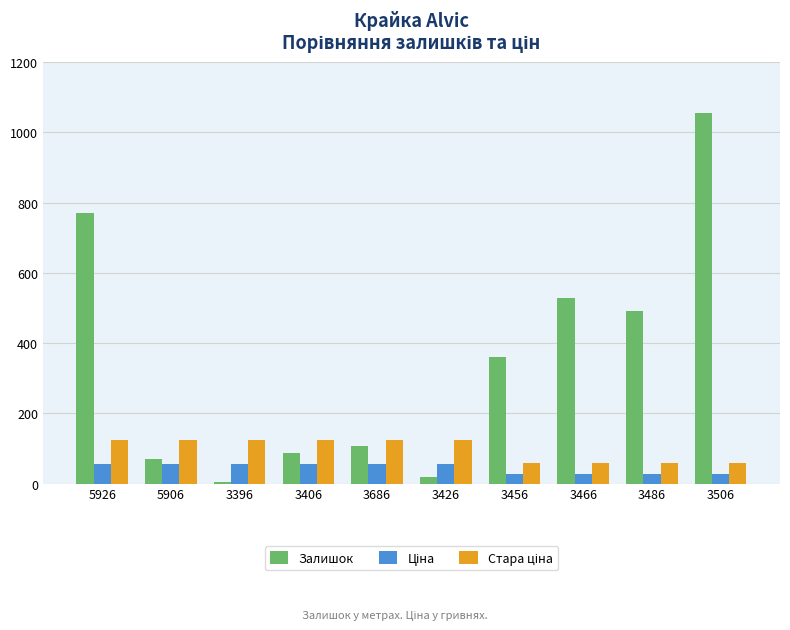

What is the label of the 6th bar from the left?

3426